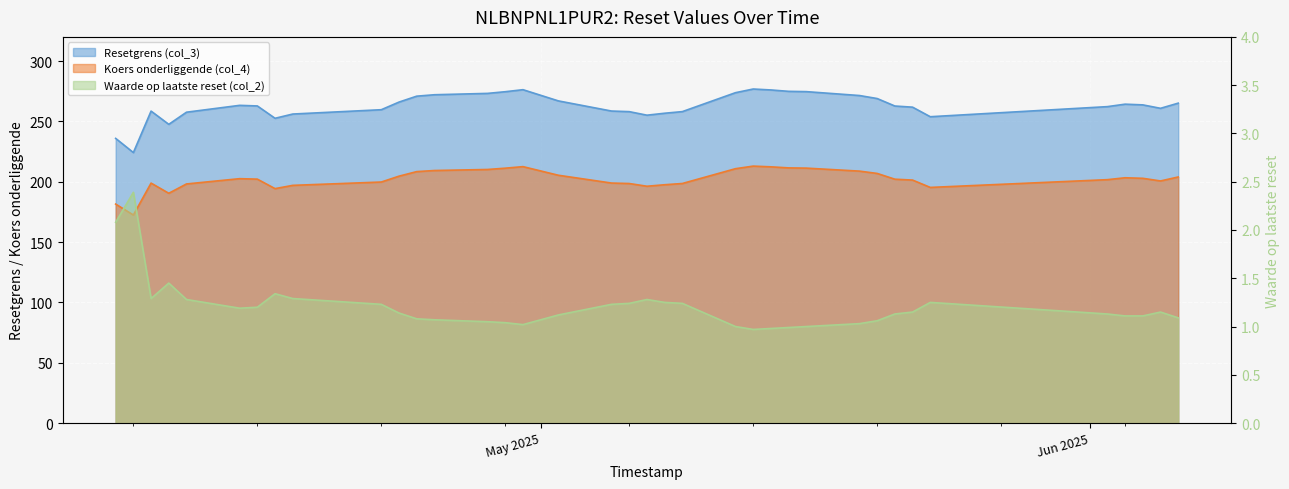

Between 2025-04-28 and 2025-05-20, which series saw the biggest shift?

Resetgrens (col_3)